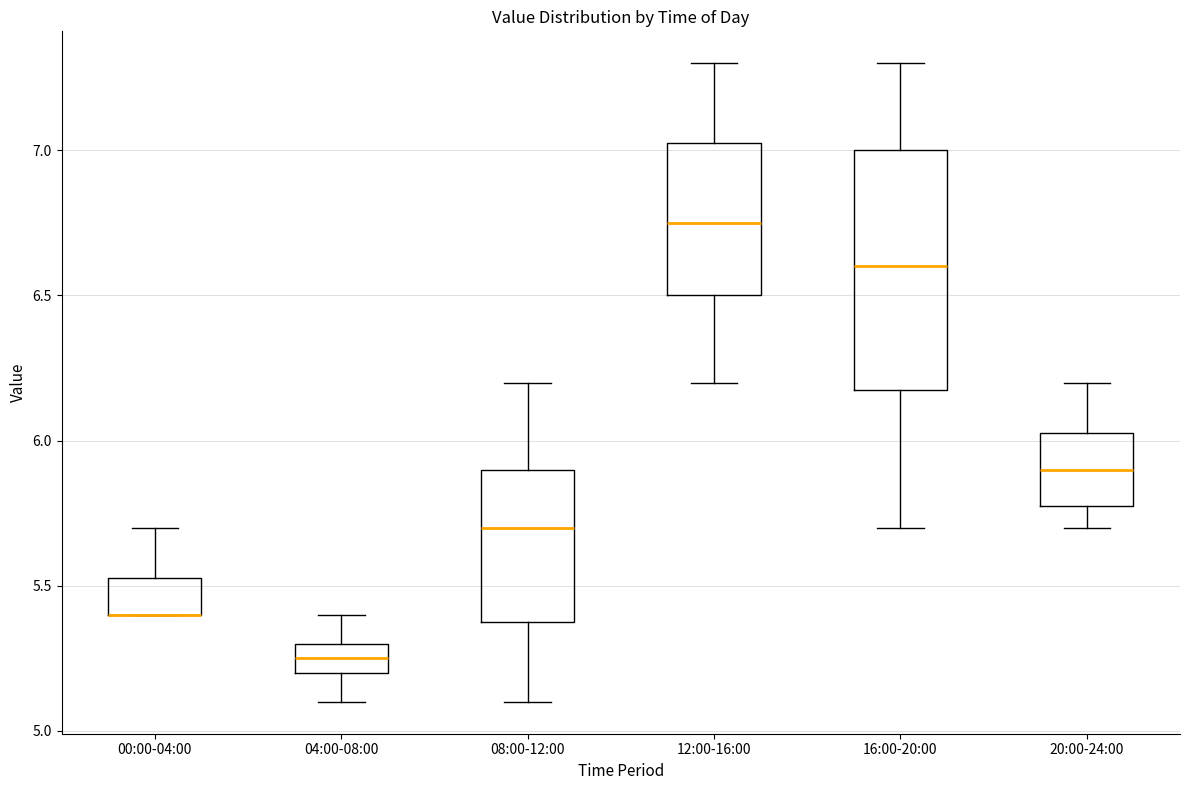

Where does the upper whisker of the box for 16:00-20:00 end on the y-axis? The values are not printed on the chart, so give them approximately, as read against the axis.

7.30